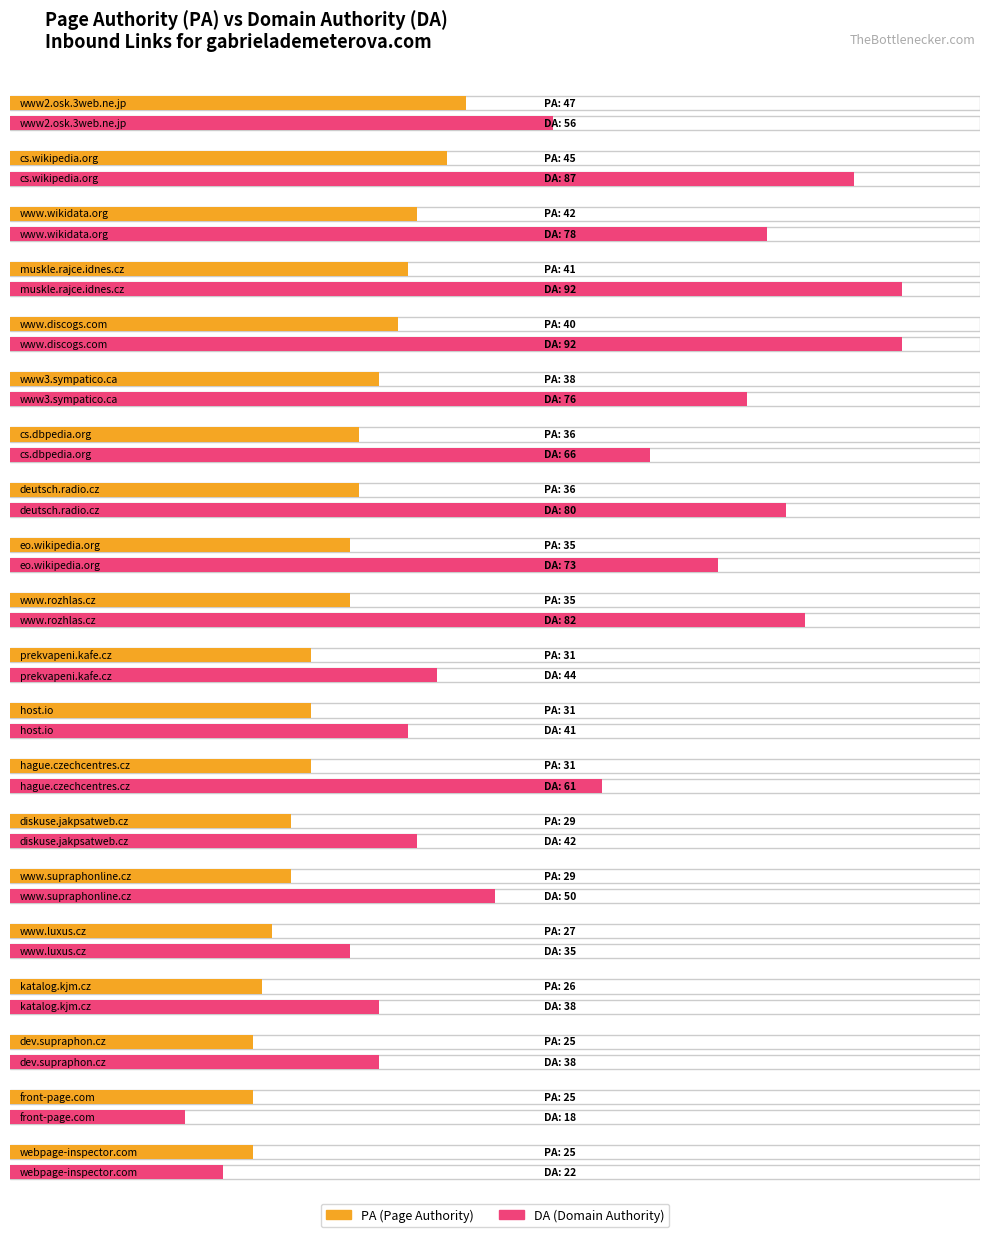

How many bars are there in each group?

2